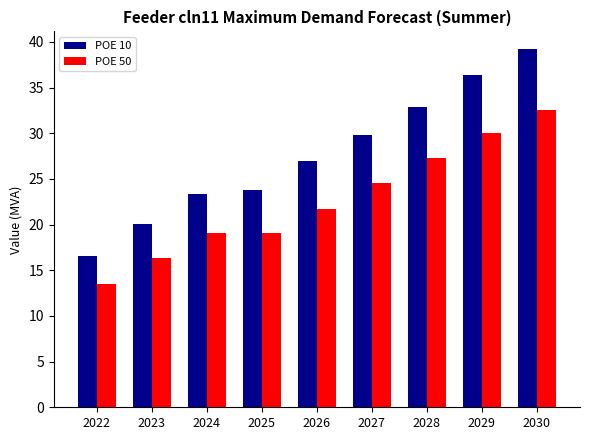

How many groups of bars are there?

9